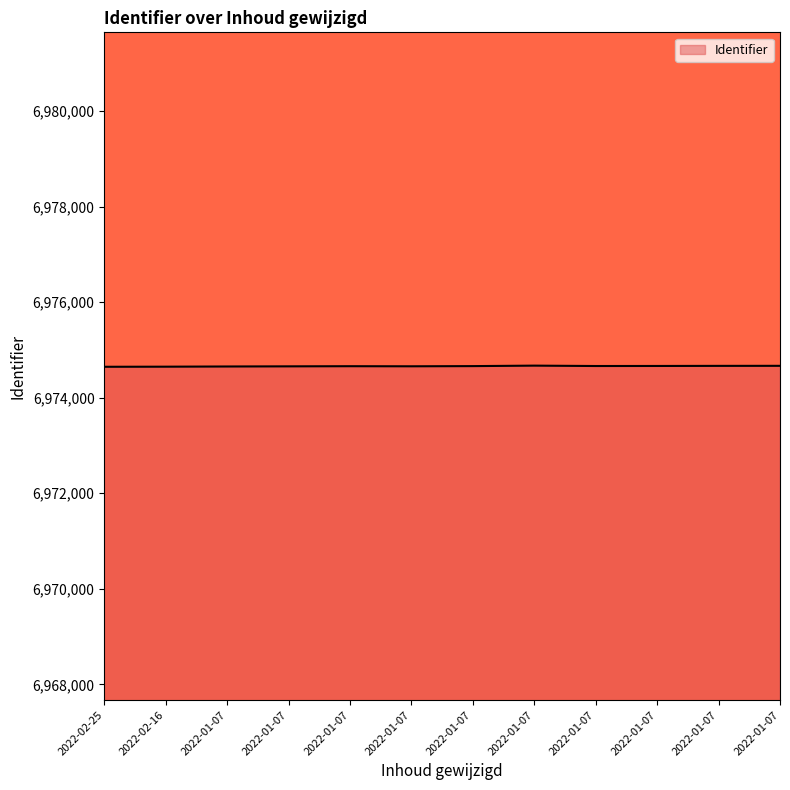

How many lines are shown in the chart?

1